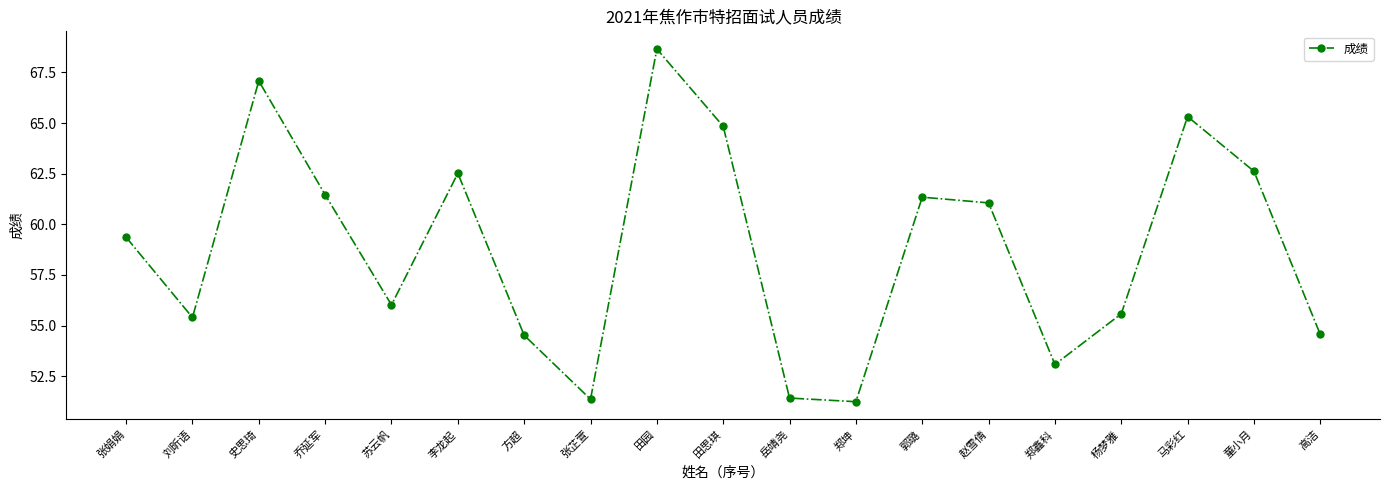

What is the label of the 6th point from the left?

李龙起